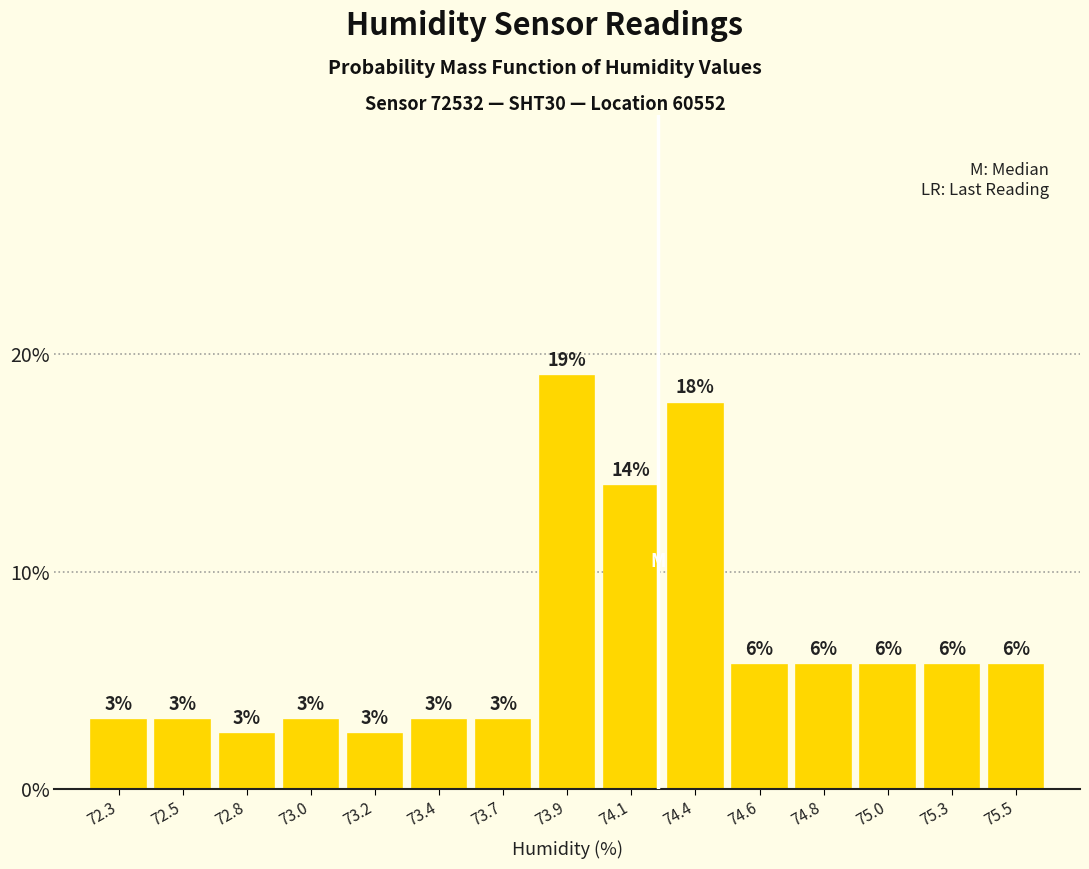

Does the chart contain any negative values?

No